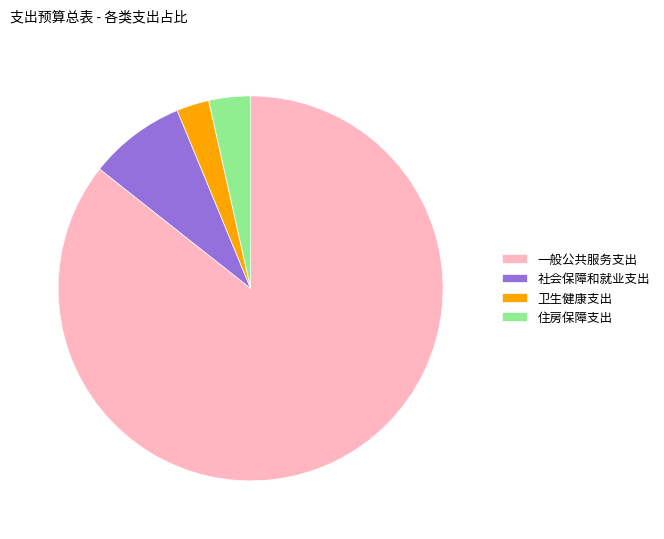

Is the sum of 社会保障和就业支出 and 一般公共服务支出 greater than half?

Yes